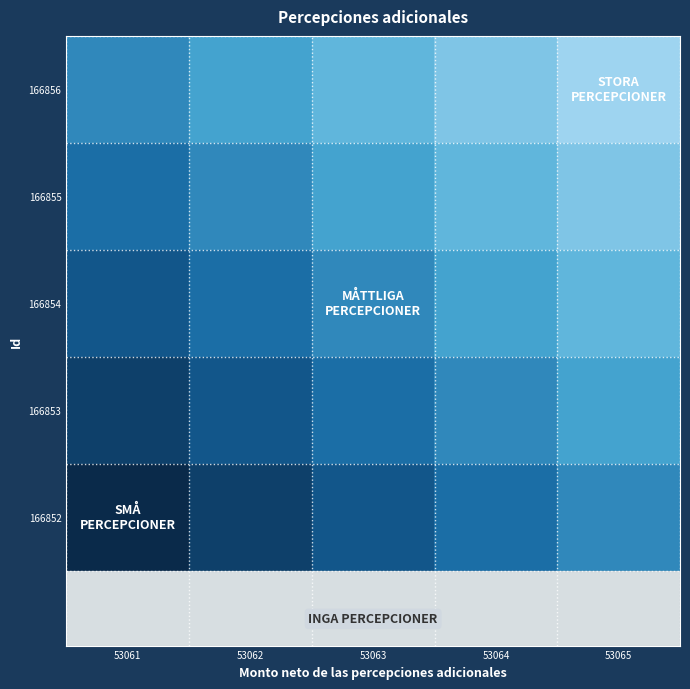

What is the total value across all series at 53063?

2.5